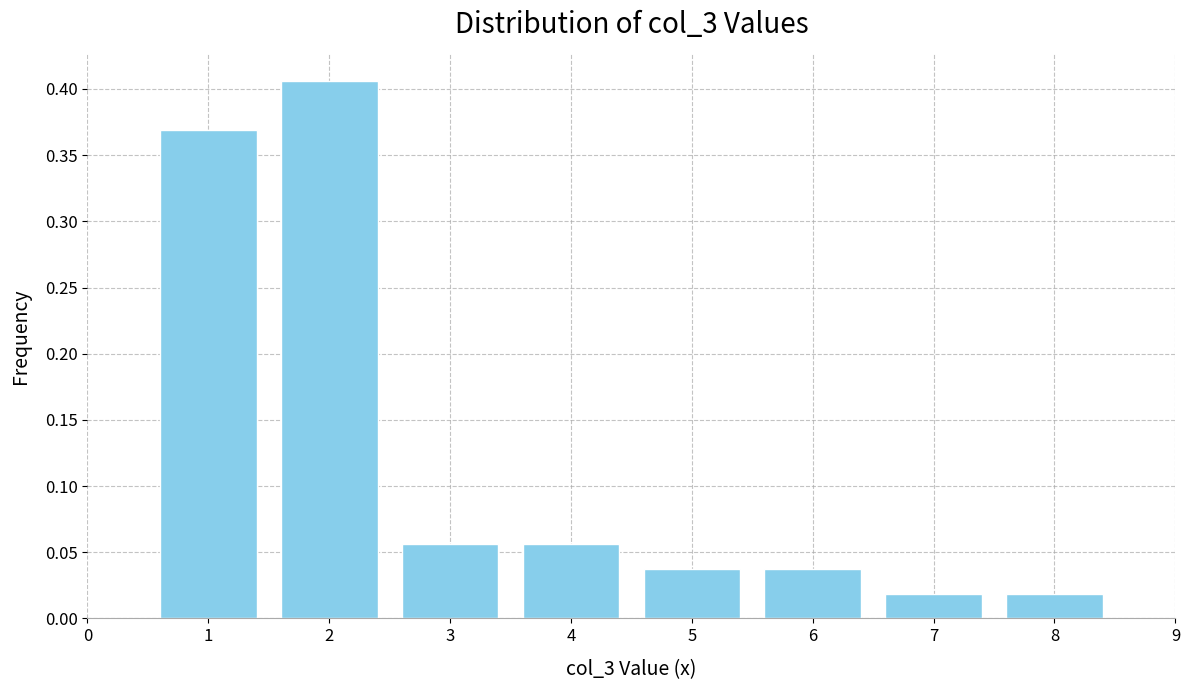

Which has a higher value, 6 or 7?

6